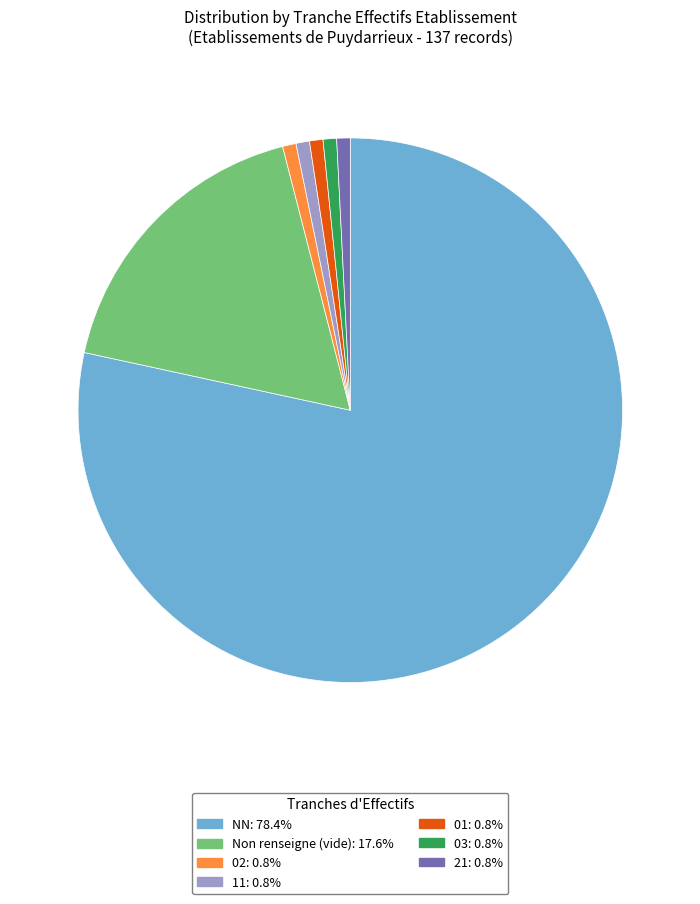

Does any single category account for the majority?

Yes